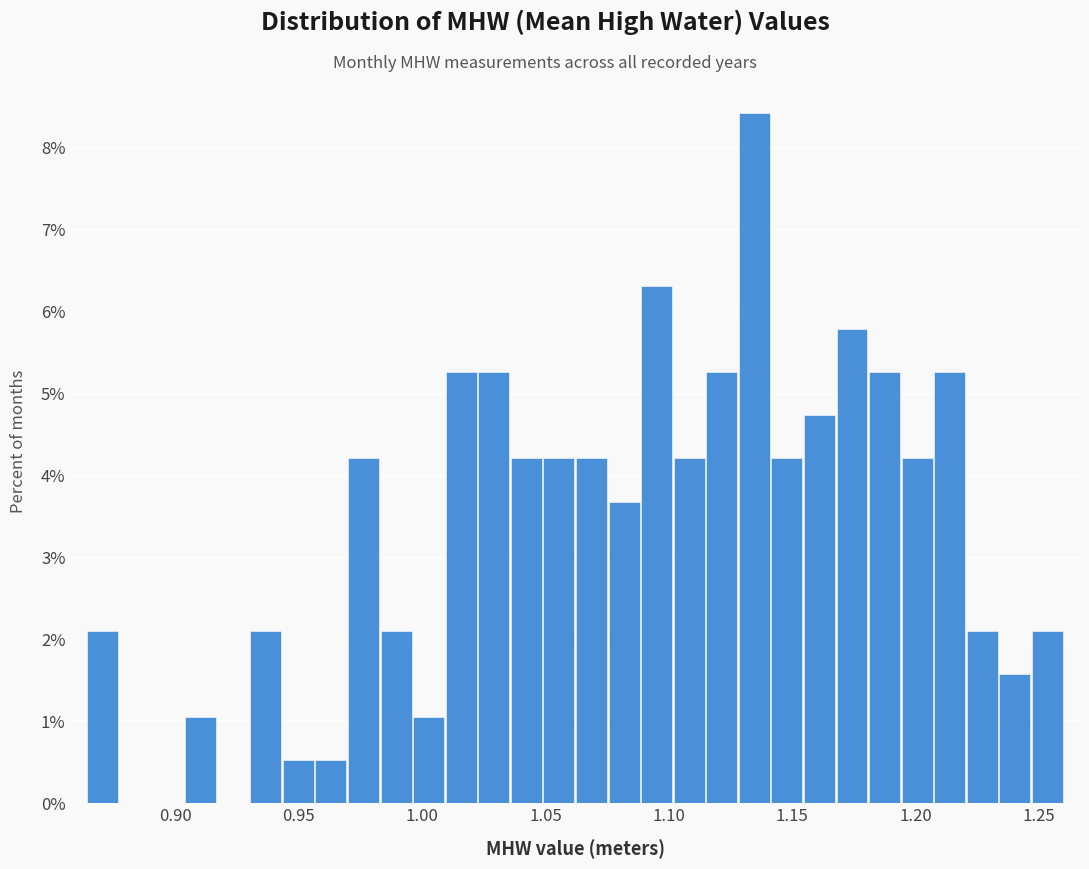

Read against the x-axis, roughly where is the centre of the tallest bar?

1.135